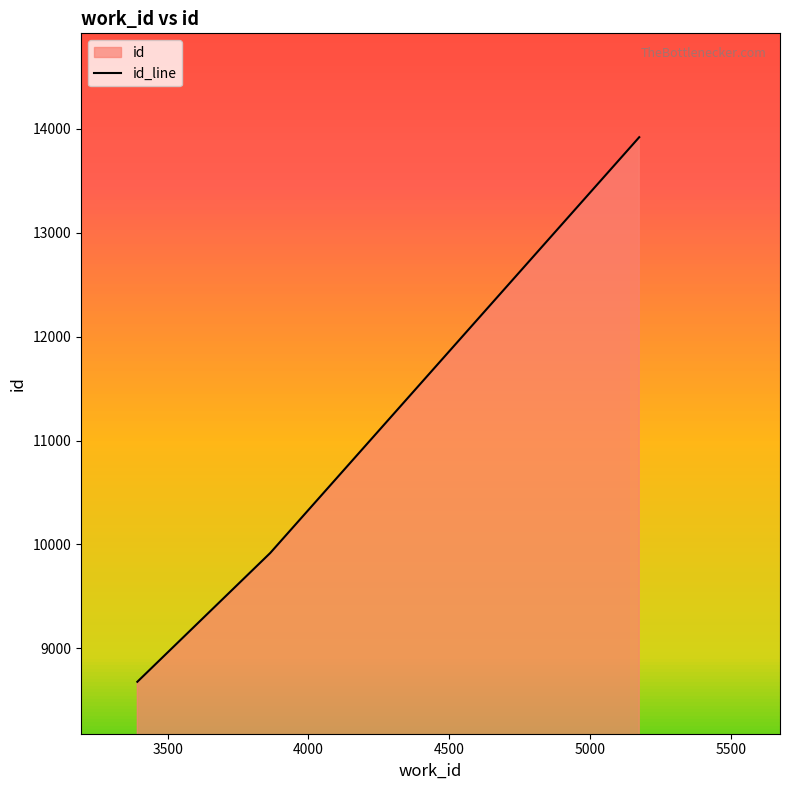

What is the greatest value displayed?

13921